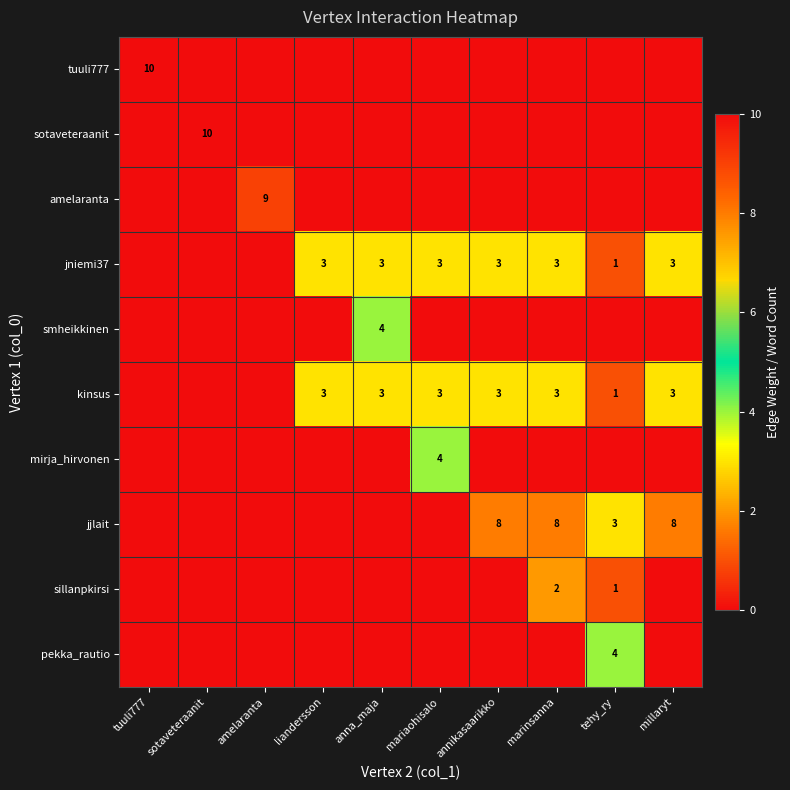

How many categories are shown in the chart?

10